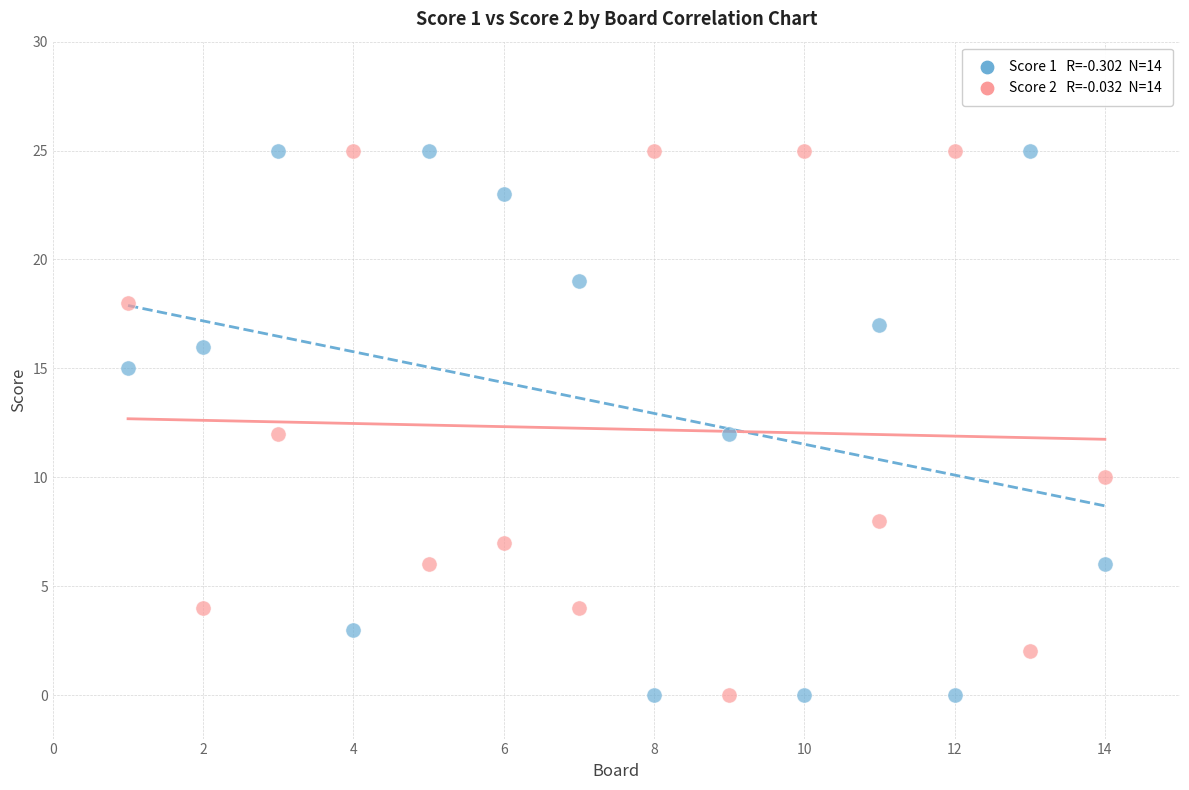

Across all data points, what is the range of Y values (max minus min)?

25